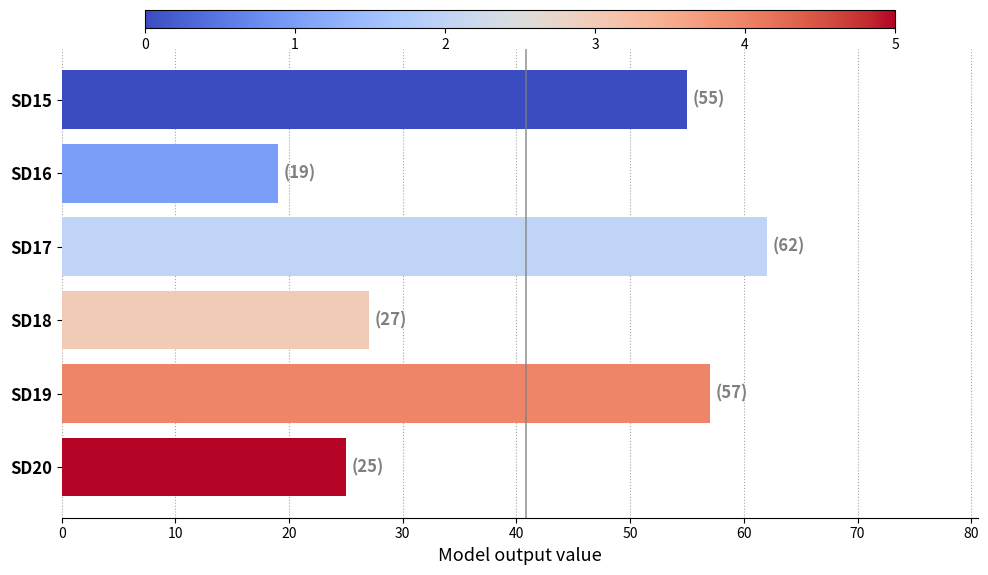

What is the value of the 5th bar from the top?

57